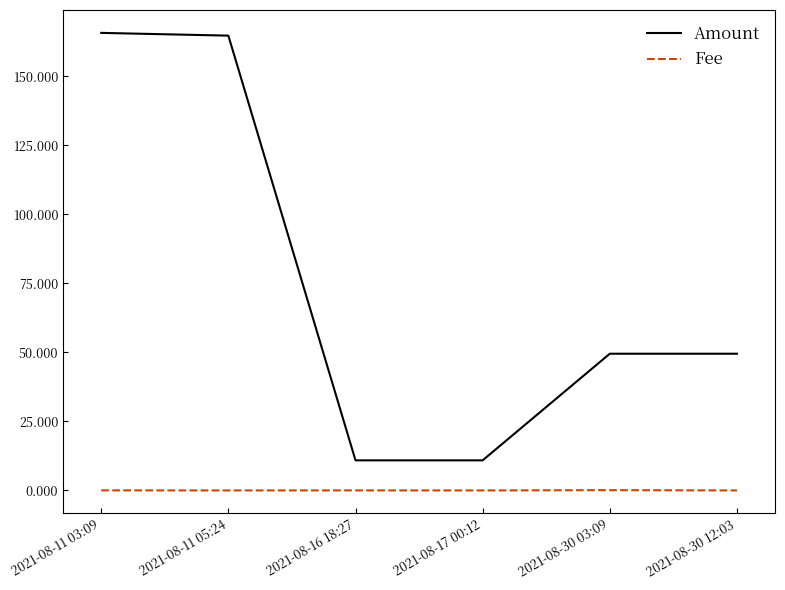

Which series has the widest spread of values?

Amount